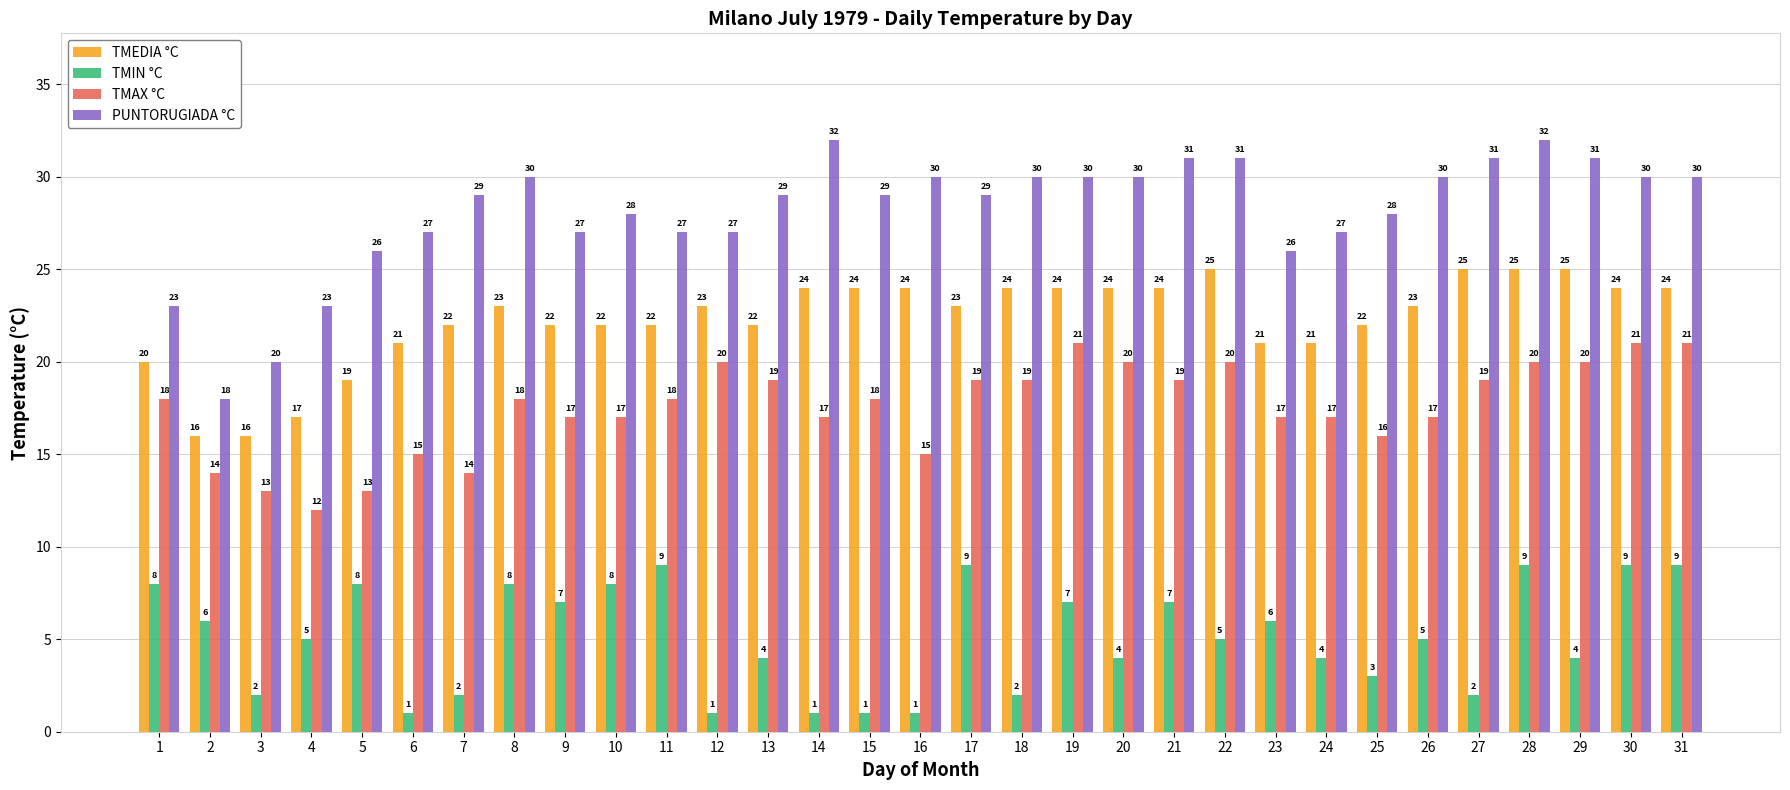

What is the value of the TMAX °C bar at the 15th from the left?

18